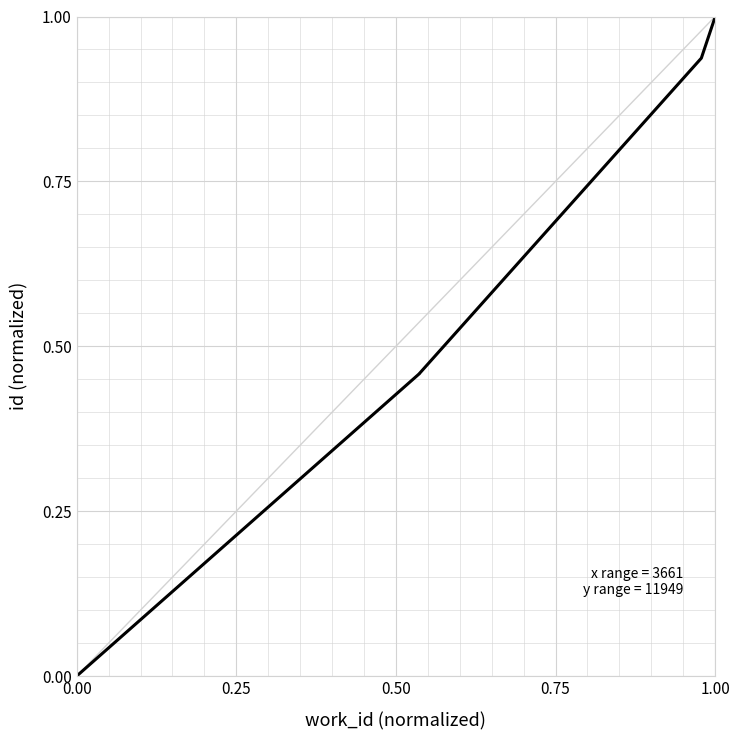

How many positive values are there?

5